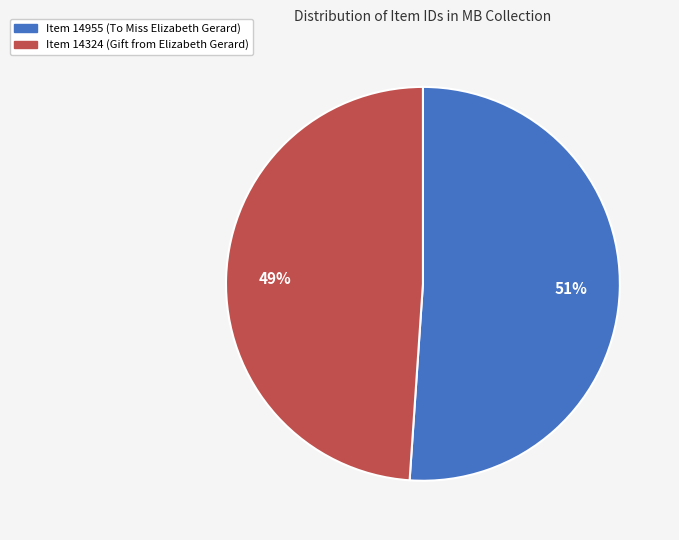

Is there a majority slice in this chart?

Yes